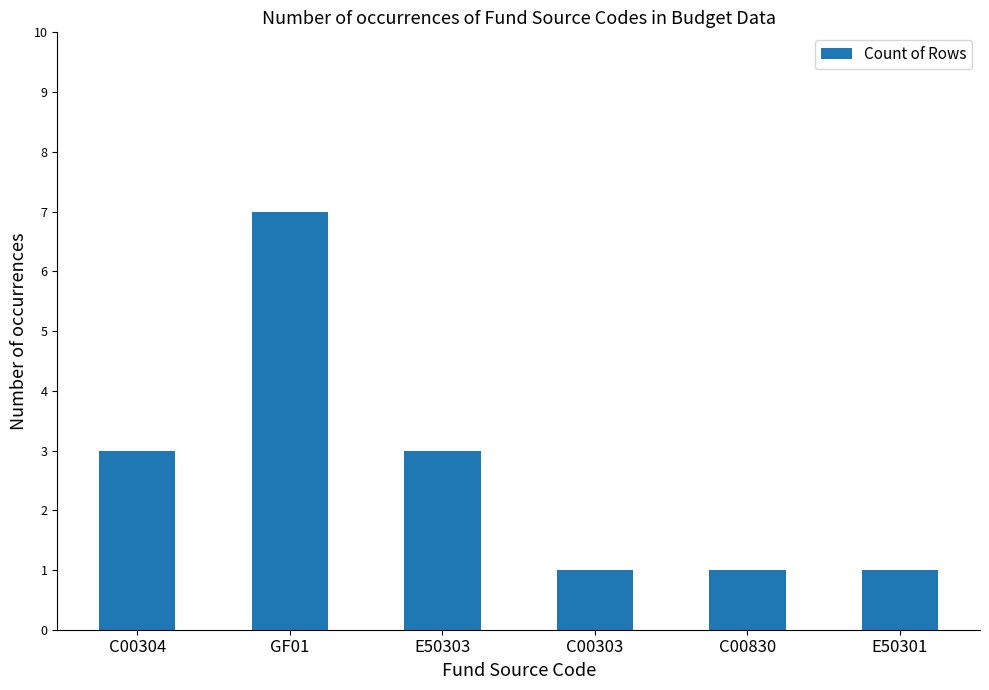

What is the label of the 3rd bar from the left?

E50303